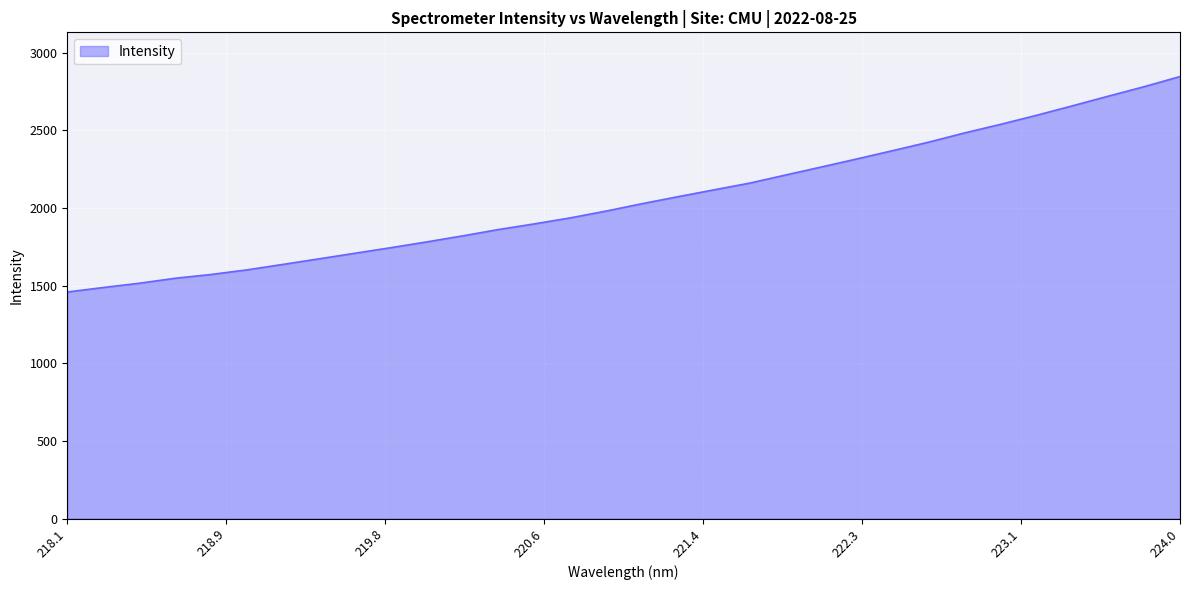

What is the maximum value shown in the chart?

2845.7